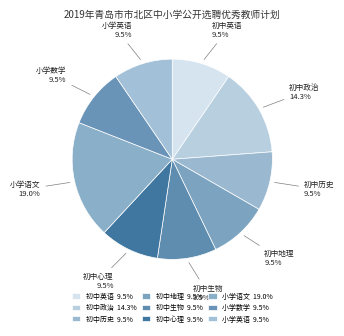

What is the ratio of the value at 小学语文 to the value at 初中政治?

1.3